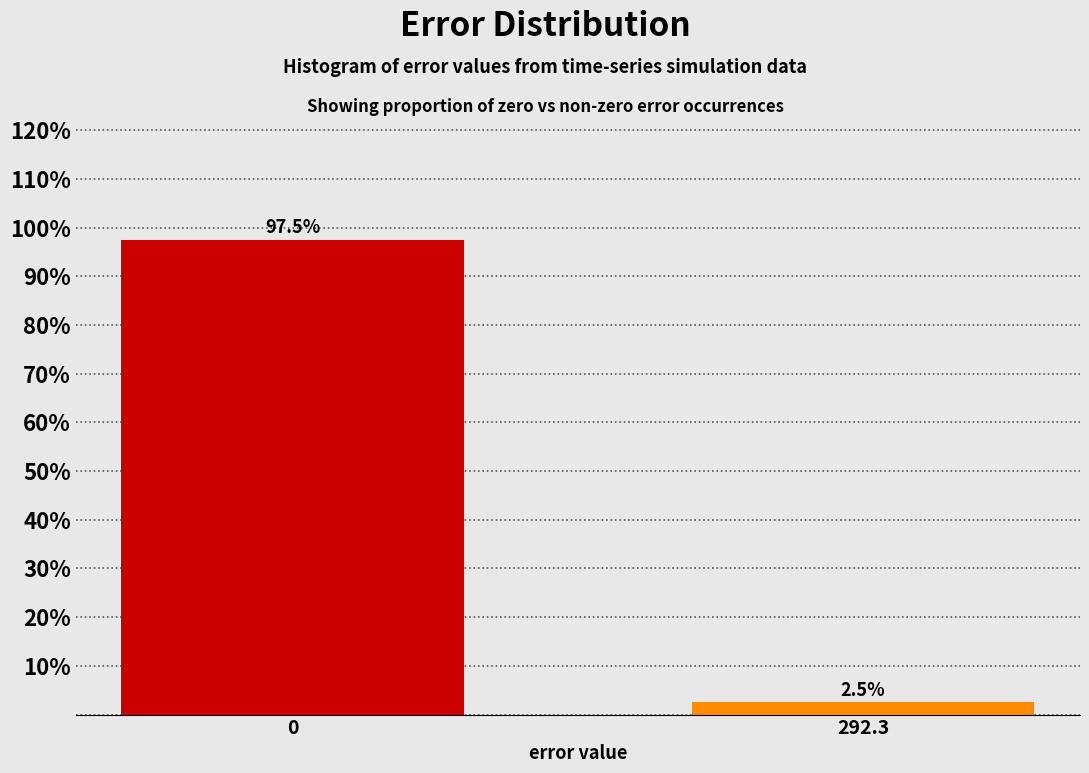

Reading right to left, transcribe all the data shown in this chart.

292.3=2.5	0=97.5